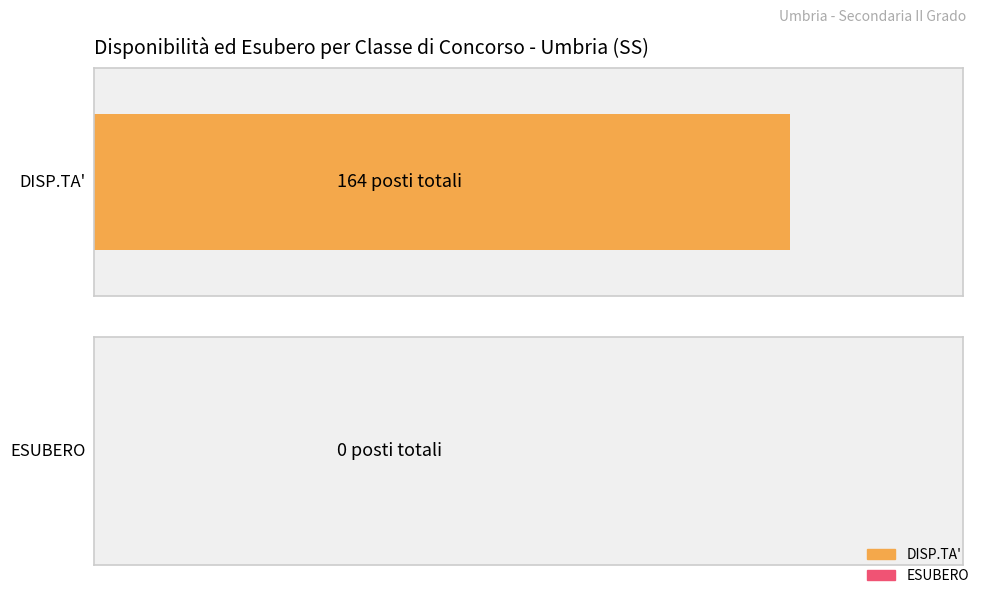

The value of DISP.TA' at 14 is 7.8. True or false?

False